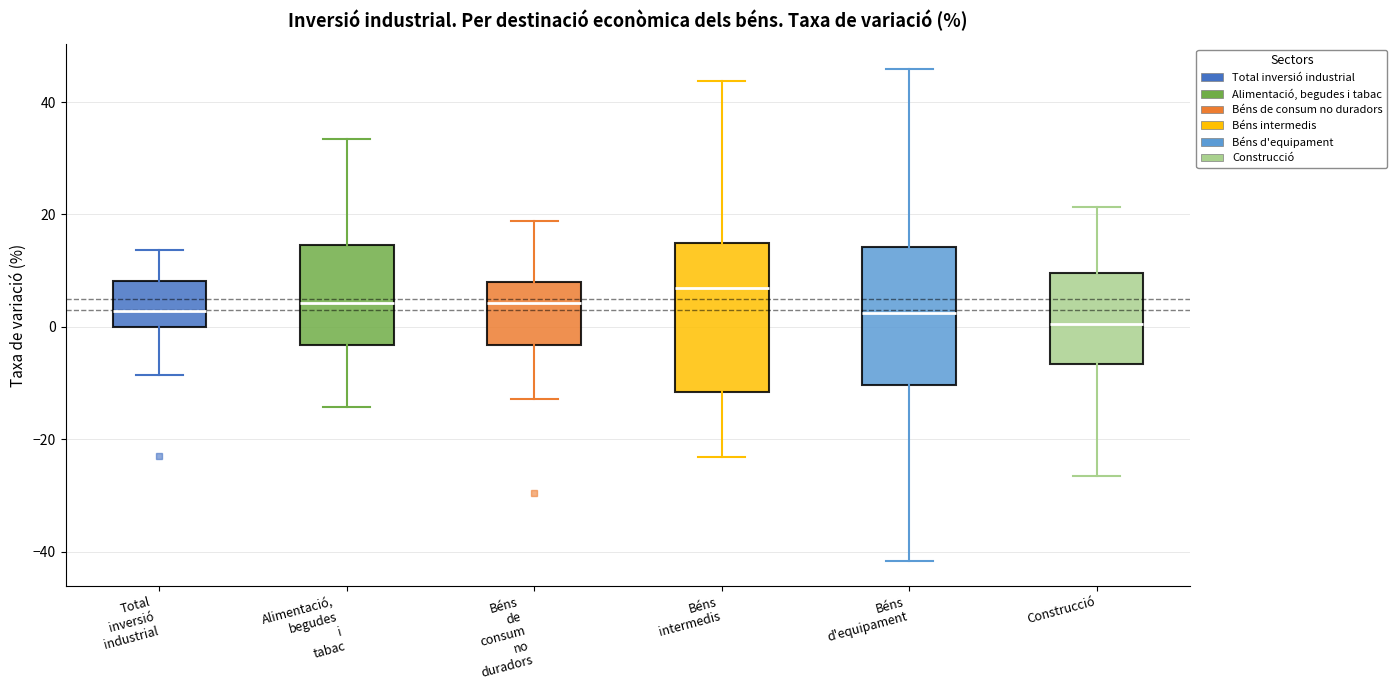

Where is the lower edge of the box for Béns intermedis on the y-axis? The values are not printed on the chart, so give them approximately, as read against the axis.

-12